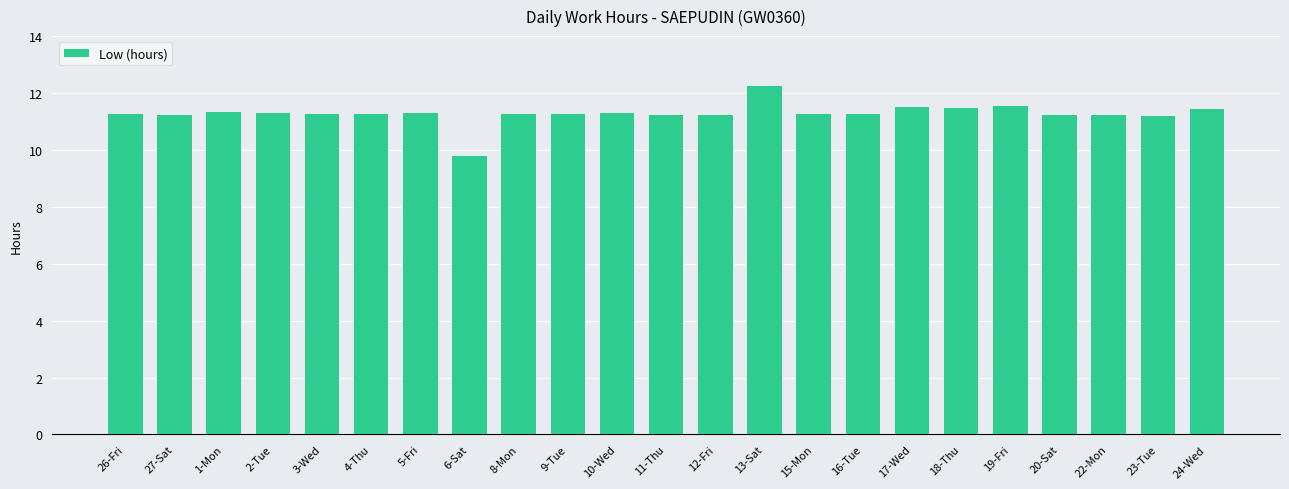

How many data points does each series have?

23